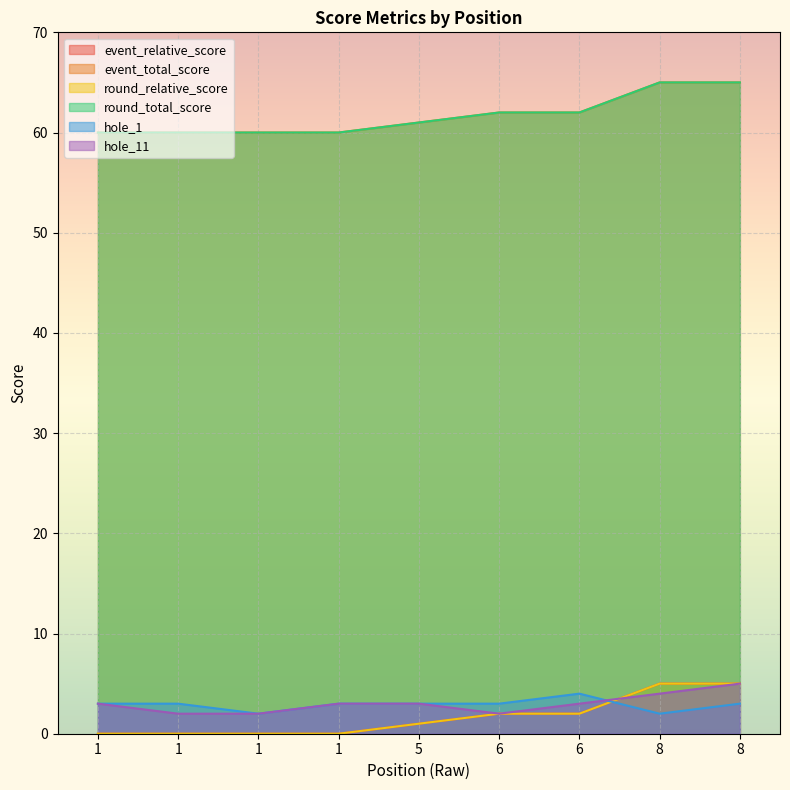

True or false: hole_1 and event_total_score intersect in this chart.

False